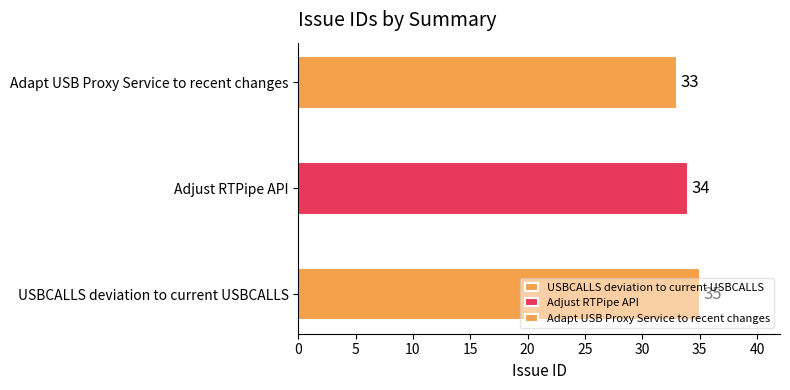

How many values are between 33 and 35?

3